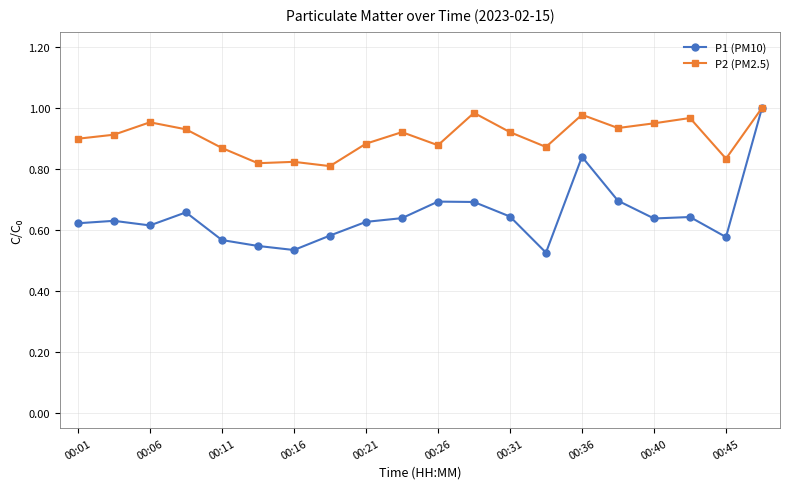

Which series has the widest spread of values?

P1 (PM10)